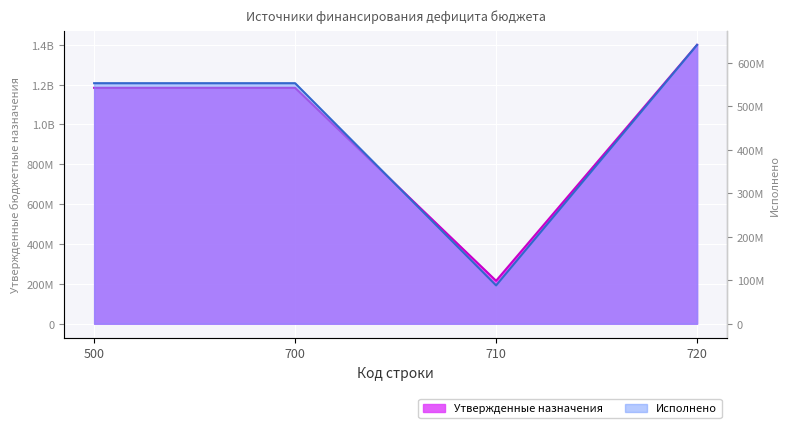

The value of Утвержденные бюджетные назначения at 500 is 552811762.7. True or false?

True